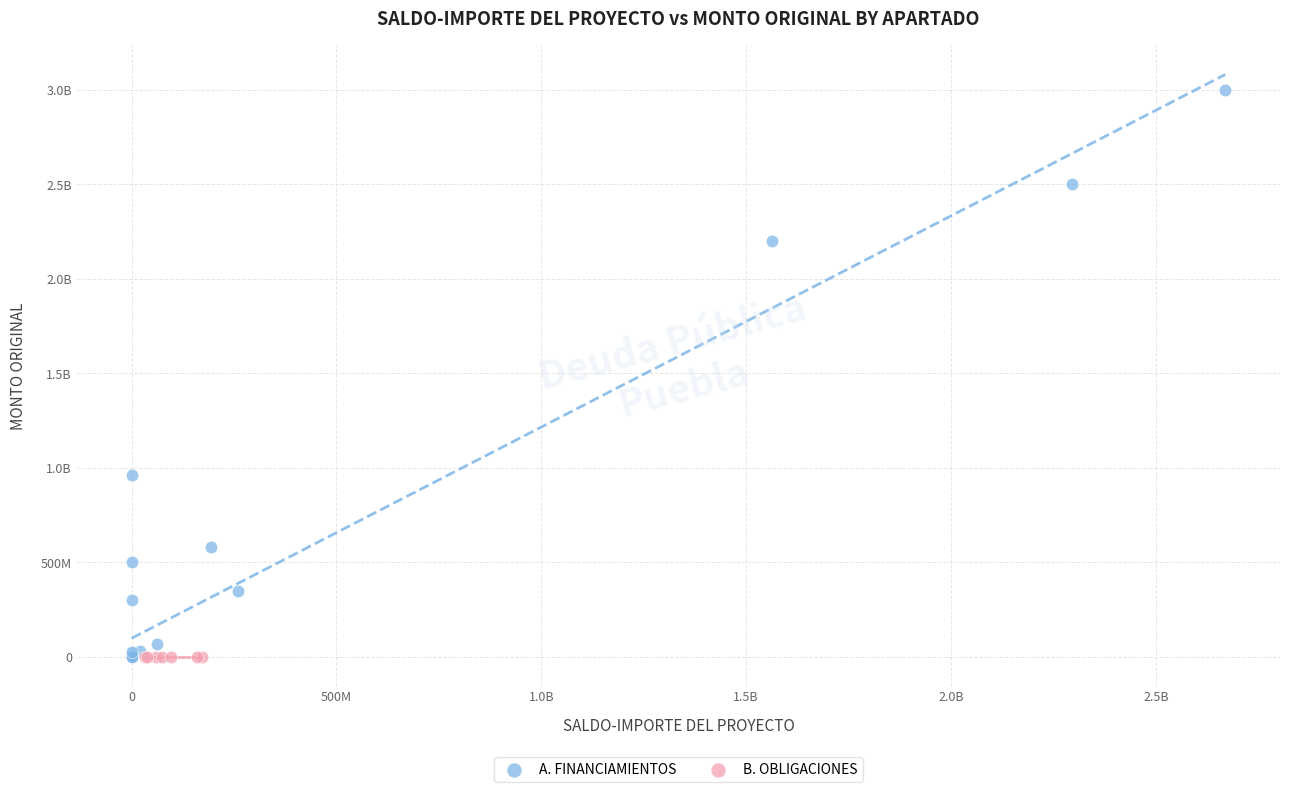

What are all the series names shown in the legend?

A. FINANCIAMIENTOS, B. OBLIGACIONES